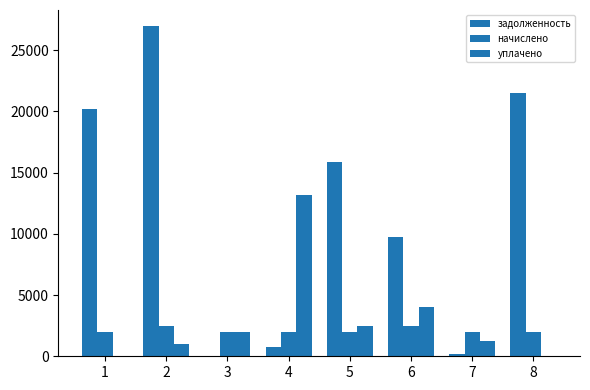

Reading right to left, transcribe all the data shown in this chart.

задолженность: 8=21539.9	7=195.4	6=9713.9	5=15831.2	4=728.2	3=0.0	2=26933.5	1=20211.4
начислено: 8=1981.1	7=2016.1	6=2489.9	5=1990.7	4=1981.1	3=2012.9	2=2477.2	1=1971.6
уплачено: 8=0.0	7=1251.4	6=4000.0	5=2500.0	4=13160.5	3=2012.9	2=1000.0	1=0.0